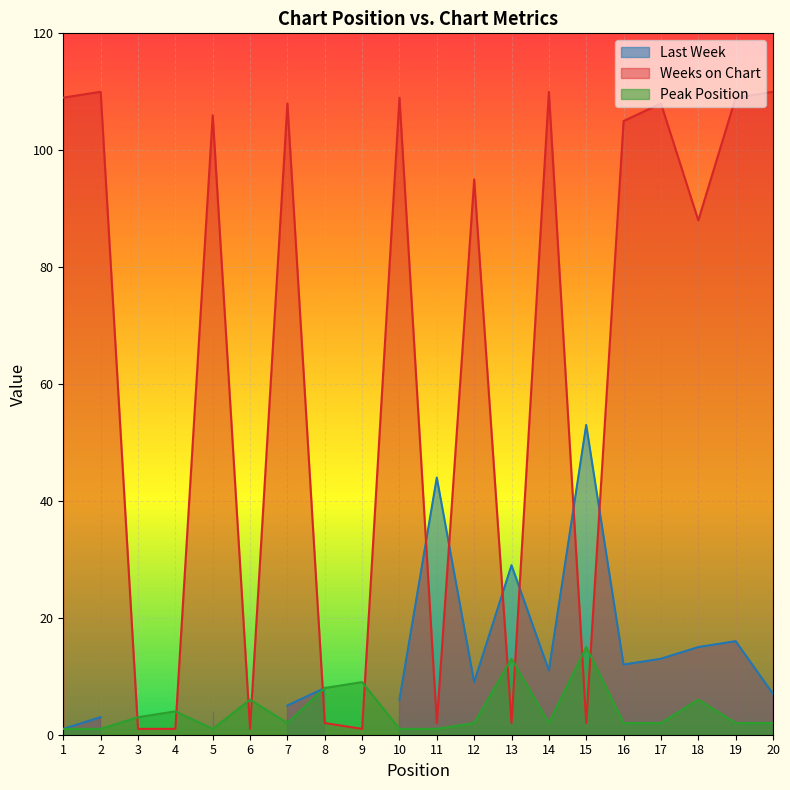

True or false: Peak Position and Weeks on Chart cross at least once.

True